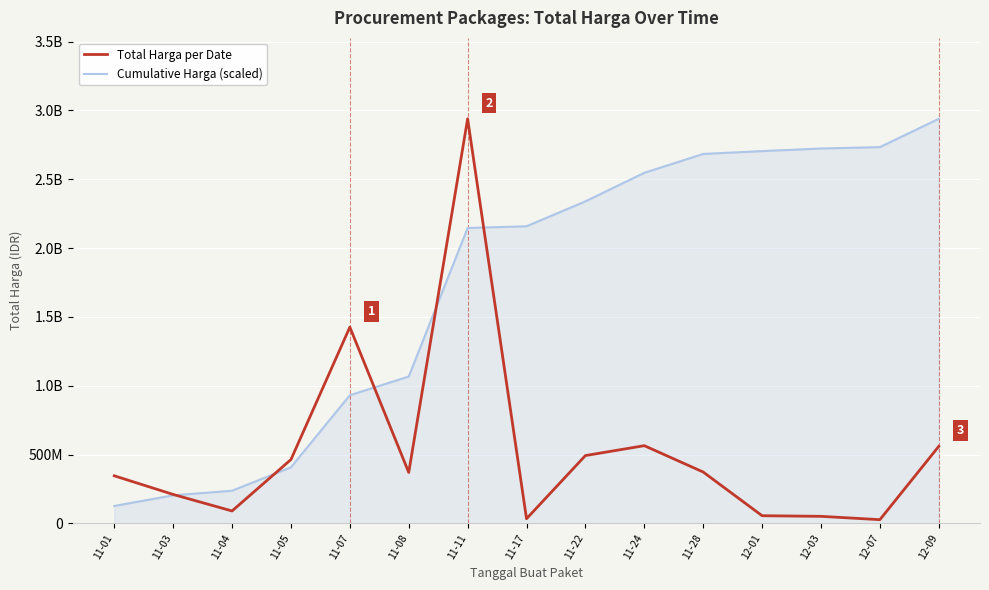

Read the Total Harga per Date value at 12-07.

27412000.0